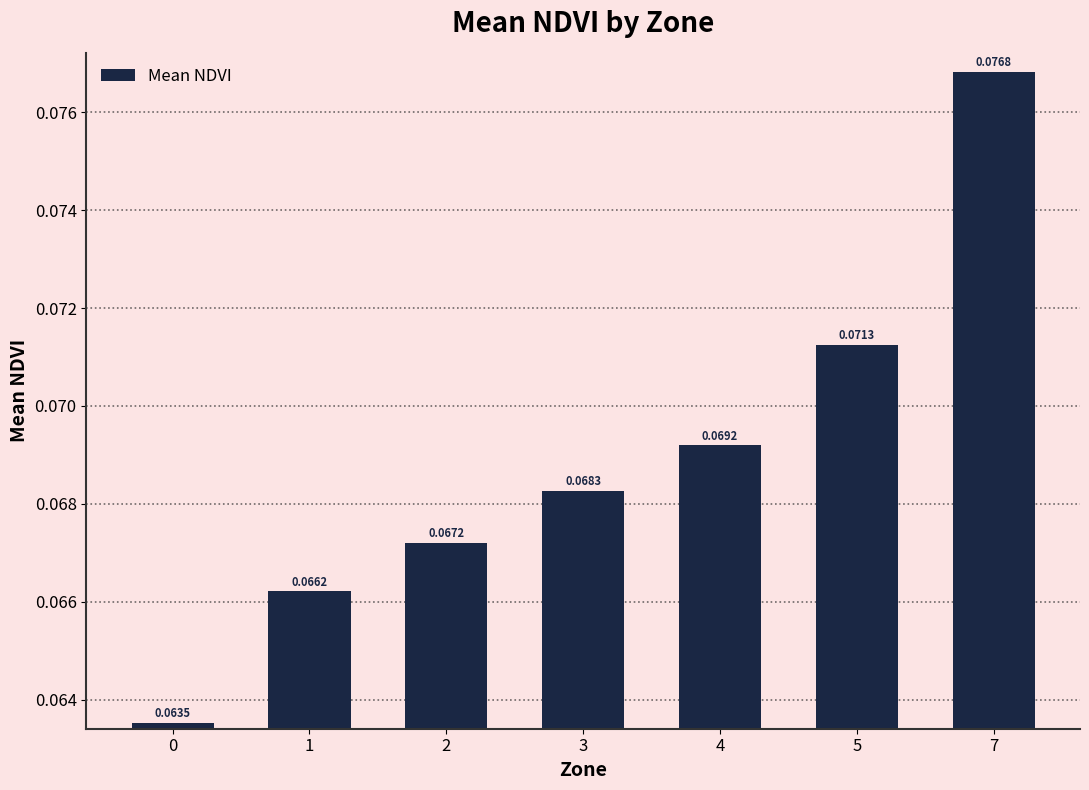

List the labels in order of value, smallest first.

0, 1, 2, 3, 4, 5, 7